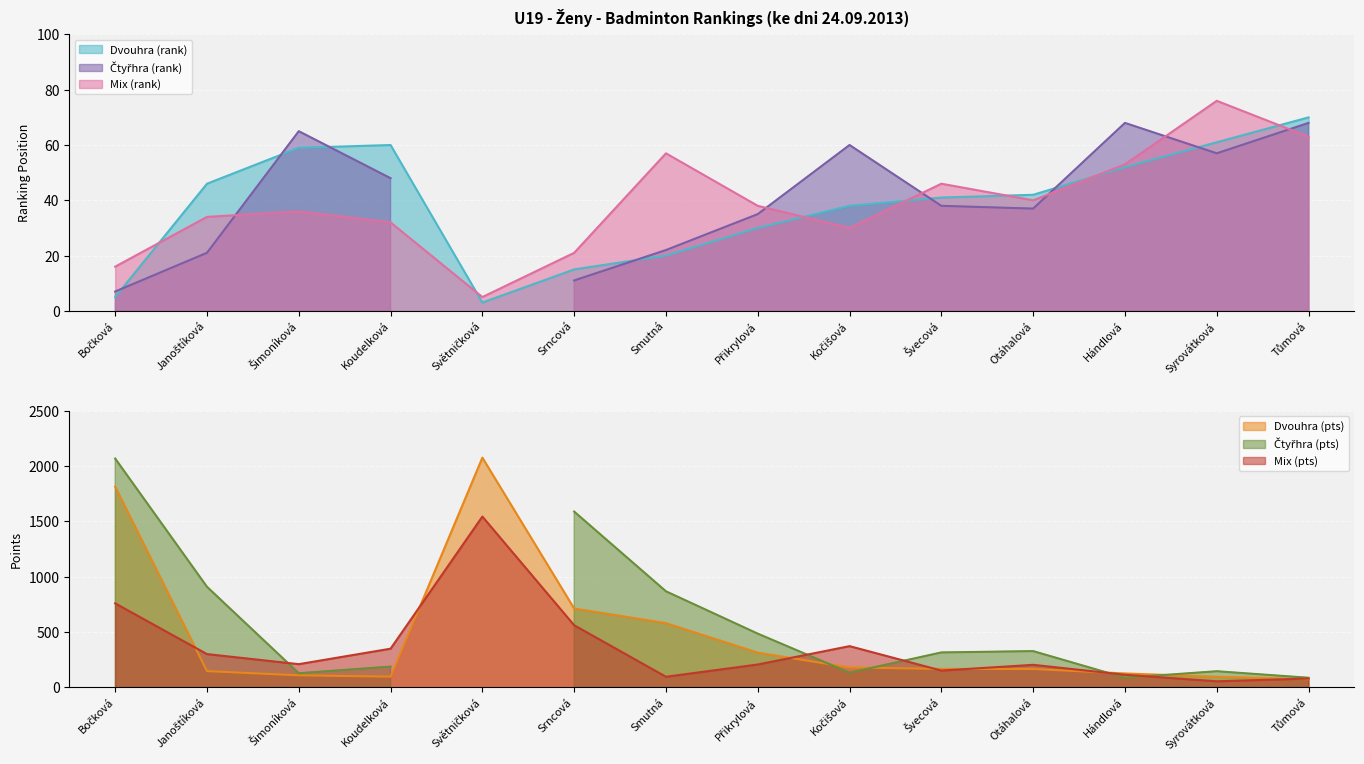

What is the highest value of the Dvouhra (rank) series?

70